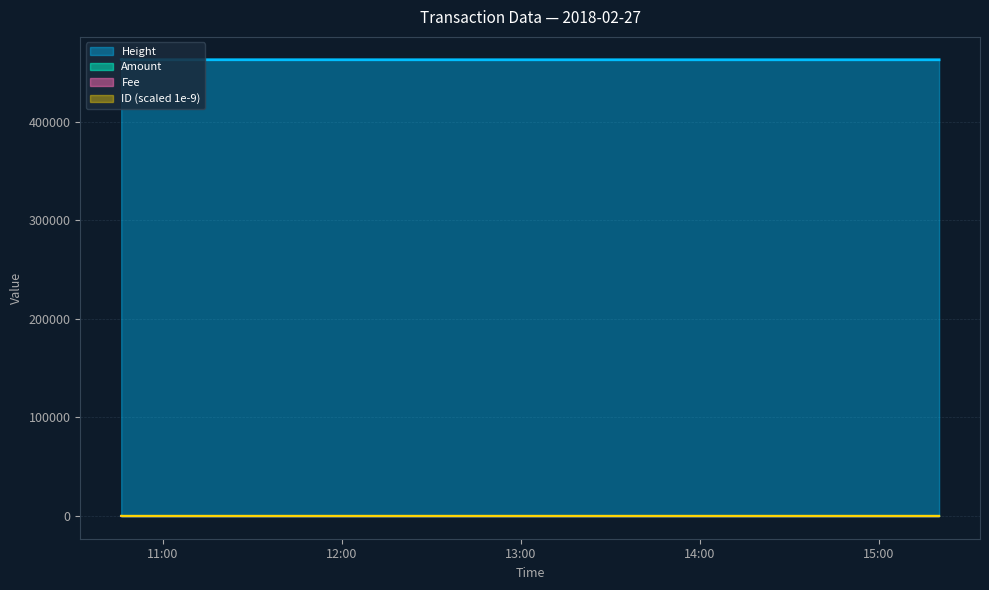

True or false: Amount has more than 1 interior local peaks.

False